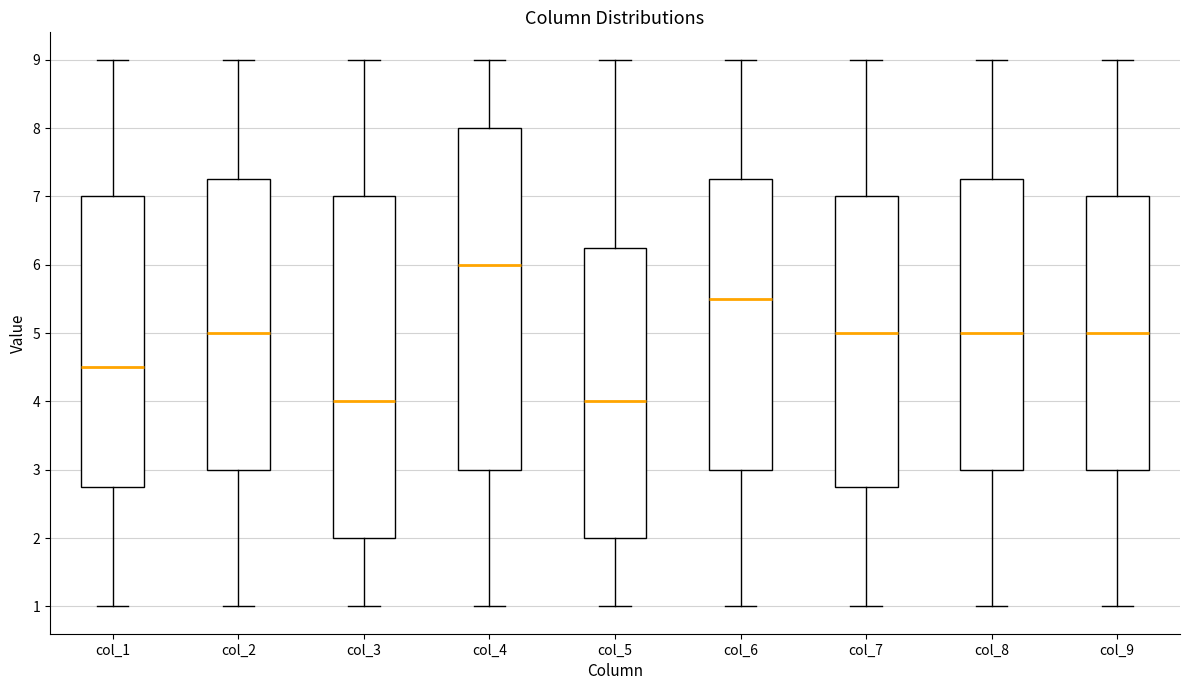

Reading left to right, read every box against the y-axis: the position of its median line, the range the box covers, and the ends of its whiskers. The values are not printed on the chart, so give them approximately, as read against the axis.

col_1: median 4.5, box 2.8 to 7.0, whiskers 1.0 to 9.0
col_2: median 5.0, box 3.0 to 7.3, whiskers 1.0 to 9.0
col_3: median 4.0, box 2.0 to 7.0, whiskers 1.0 to 9.0
col_4: median 6.0, box 3.0 to 8.0, whiskers 1.0 to 9.0
col_5: median 4.0, box 2.0 to 6.3, whiskers 1.0 to 9.0
col_6: median 5.5, box 3.0 to 7.3, whiskers 1.0 to 9.0
col_7: median 5.0, box 2.8 to 7.0, whiskers 1.0 to 9.0
col_8: median 5.0, box 3.0 to 7.3, whiskers 1.0 to 9.0
col_9: median 5.0, box 3.0 to 7.0, whiskers 1.0 to 9.0